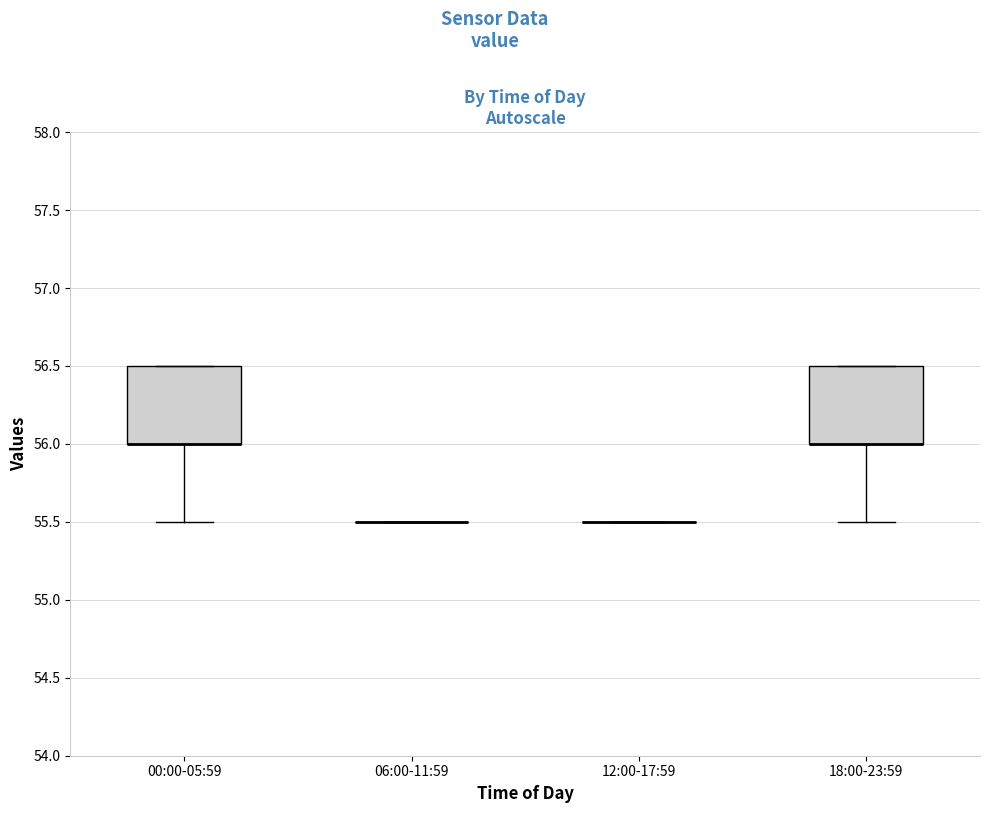

Reading left to right, transcribe this box plot: for each box, give where its median line is, the range the box spans, and where its two whiskers end, as read against the y-axis. The values are not printed on the chart, so give them approximately, as read against the axis.

00:00-05:59: median 56.0 (drawn on the box's lower edge), box 56.0 to 56.5, whiskers 55.5 to 56.5
06:00-11:59: box collapsed to a line at 55.5, whiskers 55.5 to 55.5
12:00-17:59: box collapsed to a line at 55.5, whiskers 55.5 to 55.5
18:00-23:59: median 56.0 (drawn on the box's lower edge), box 56.0 to 56.5, whiskers 55.5 to 56.5